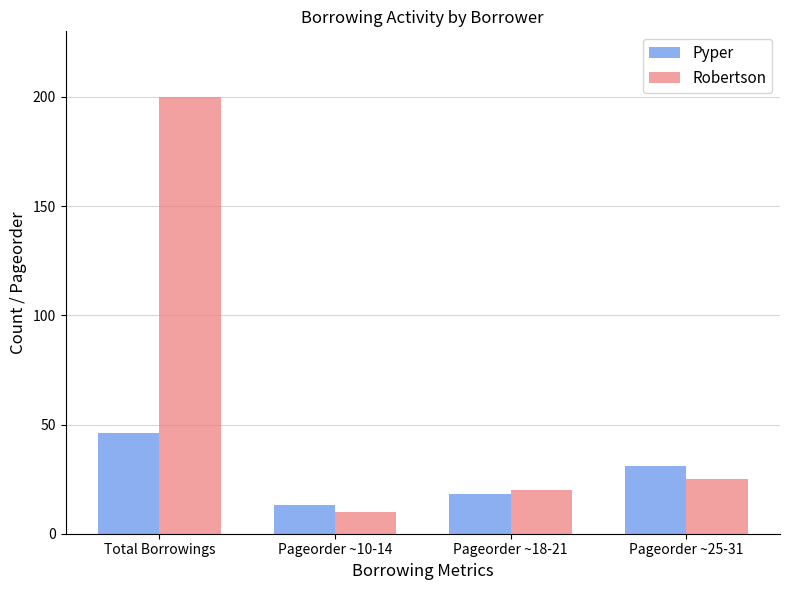

Where is Pyper nearest to the value 29?

Pageorder ~25-31